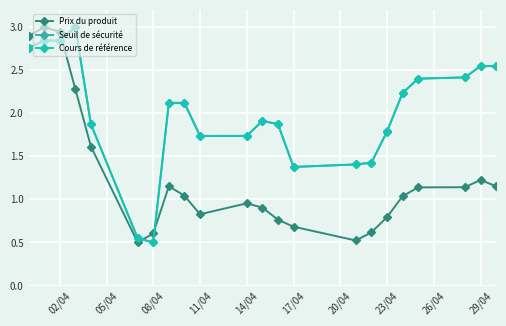

What is the maximum value for Seuil de sécurité?

3.0